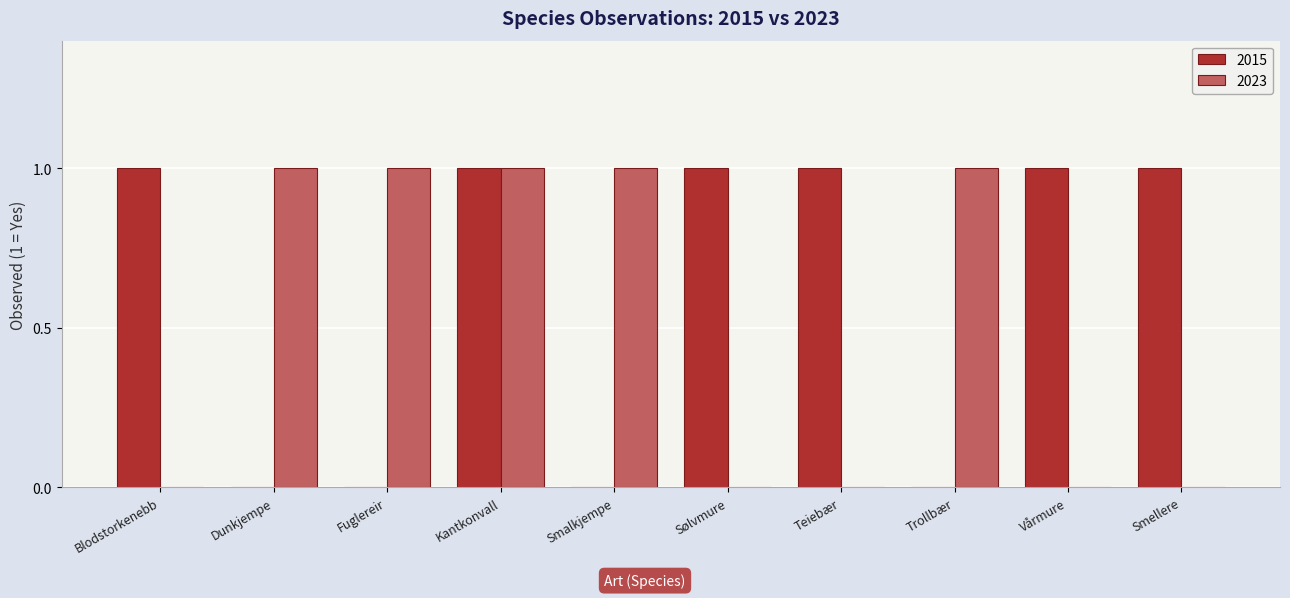

What is the total value across all series at Trollbær?

1